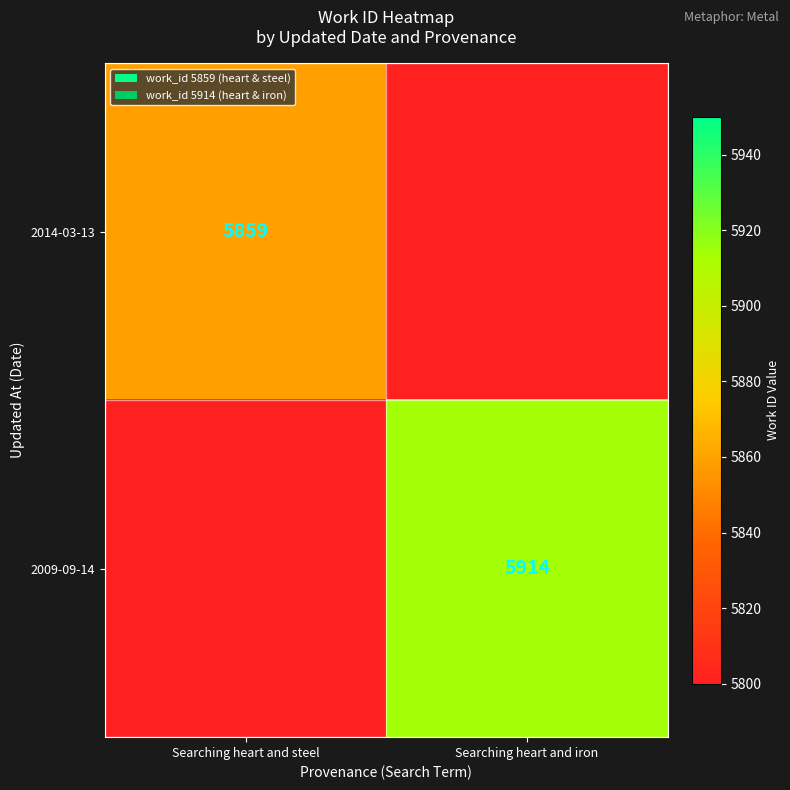

The value of 2009-09-14 at Searching heart and iron is 5914. True or false?

True